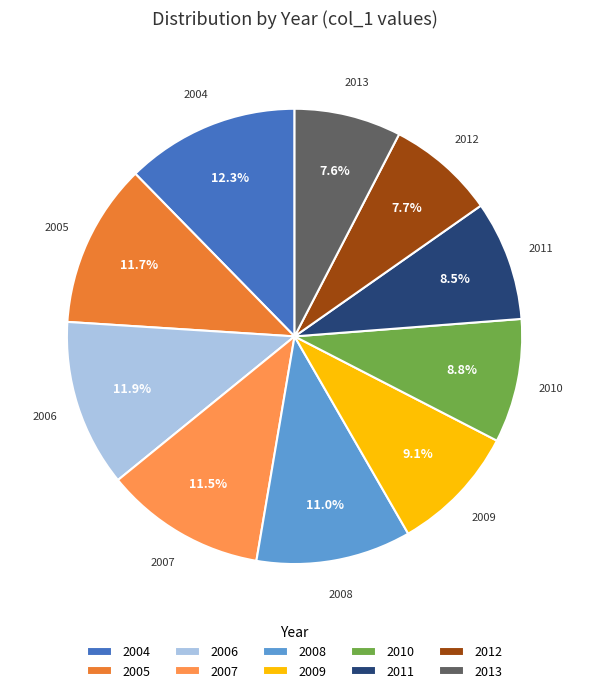

Between 2006 and 2009, which is larger?

2006